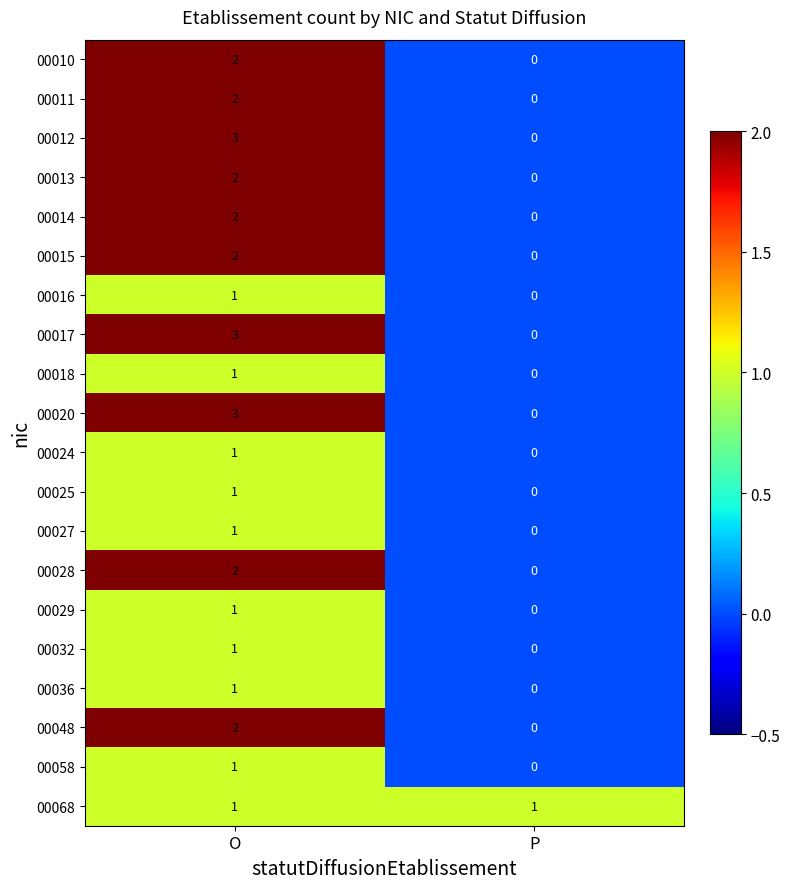

The value of 00025 at O is 1. True or false?

True